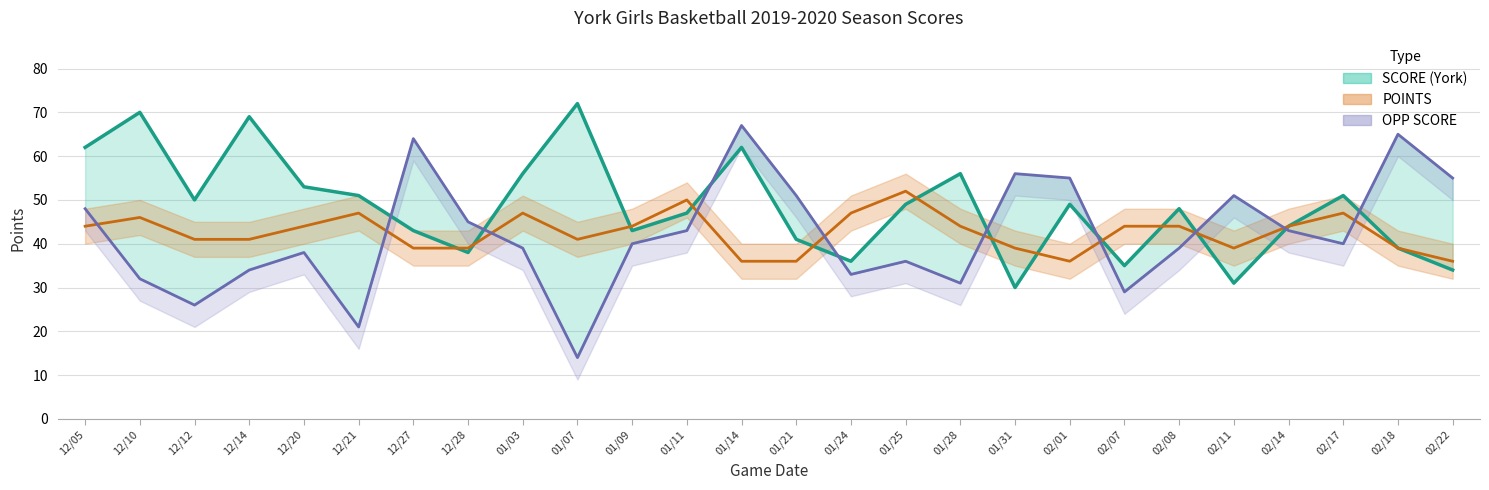

At which category does OPP SCORE reach its first local peak?

12/20